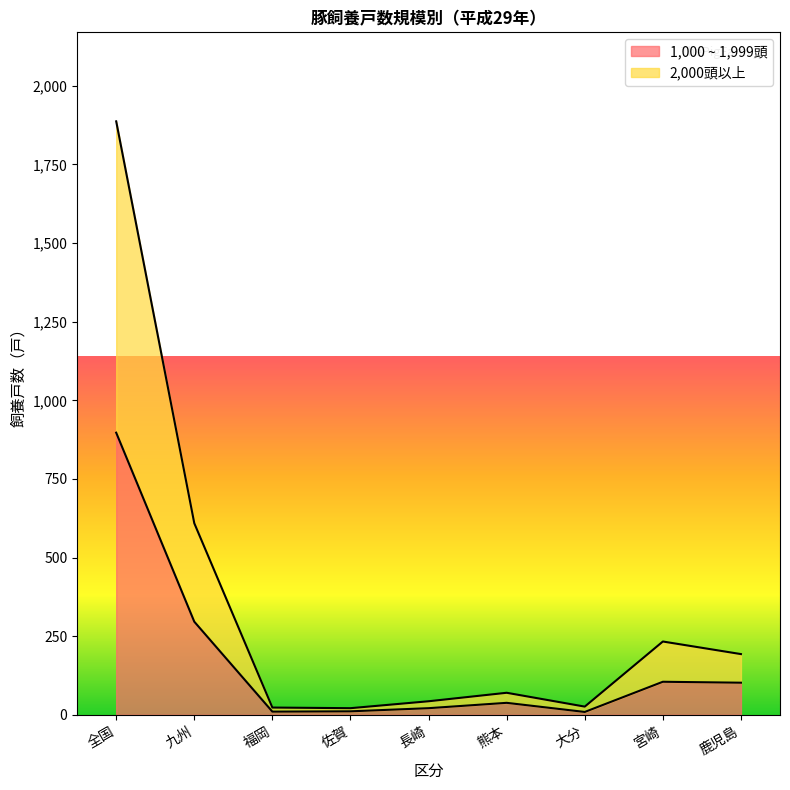

How many interior local valleys does the 1,000 ~ 1,999頭 series have?

2